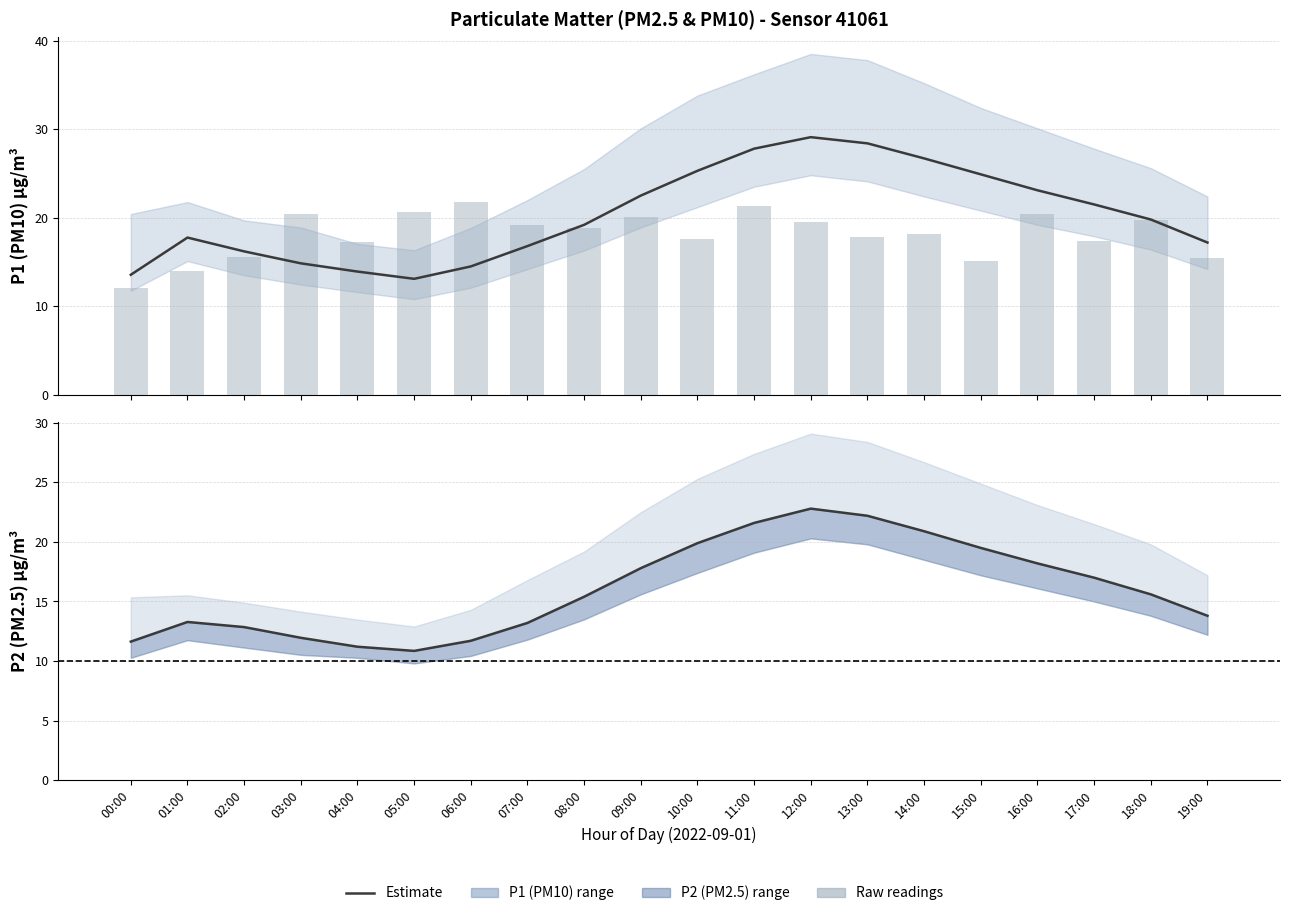

At which category is the sum across all series the highest?

12:00